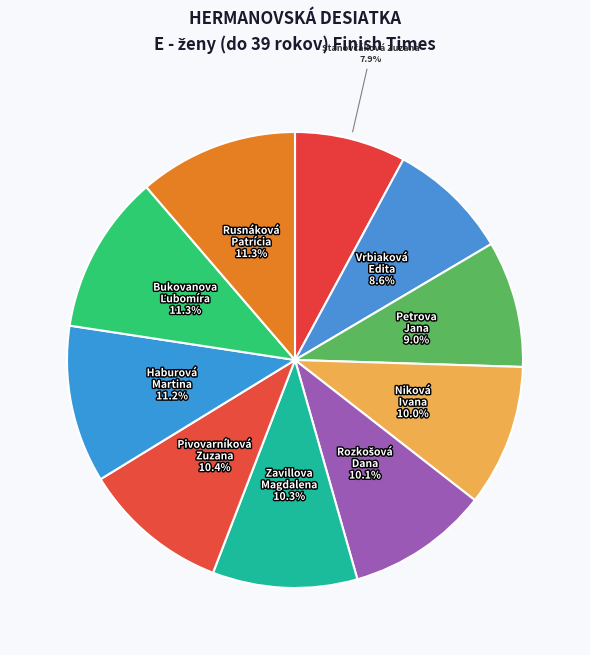

Count the number of slices in the pie.

10